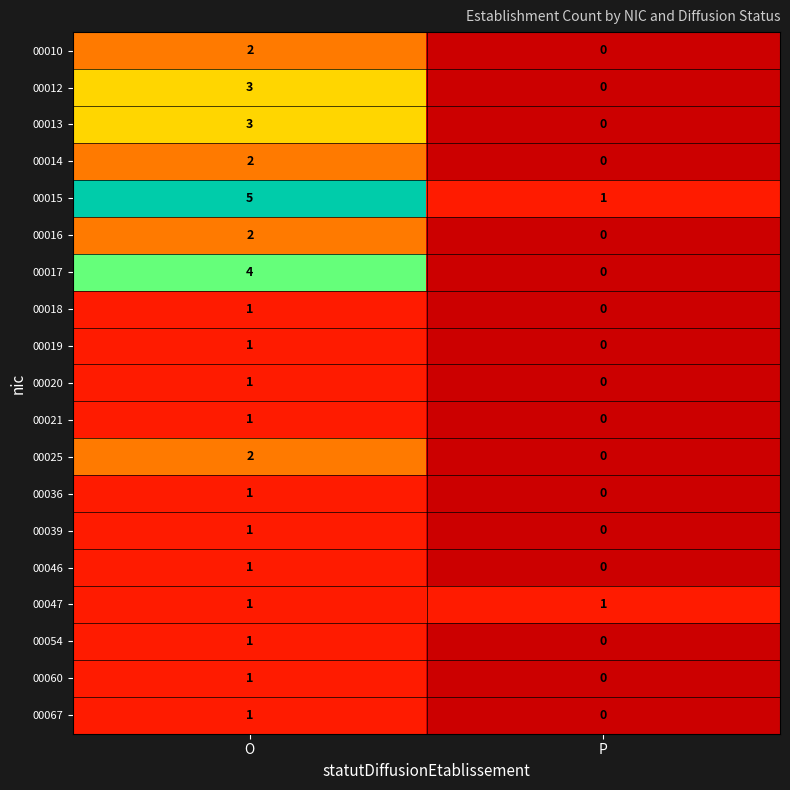

Is the value of 00021 at O greater than the value of 00020 at P?

Yes